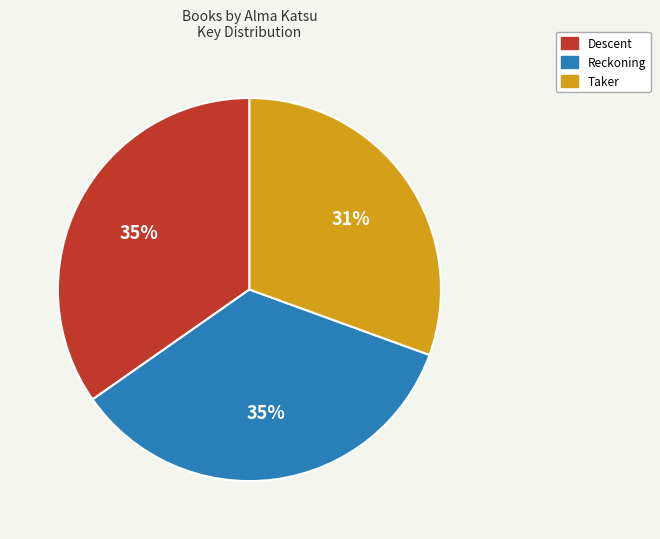

The Taker slice represents 31% of the pie. True or false?

True